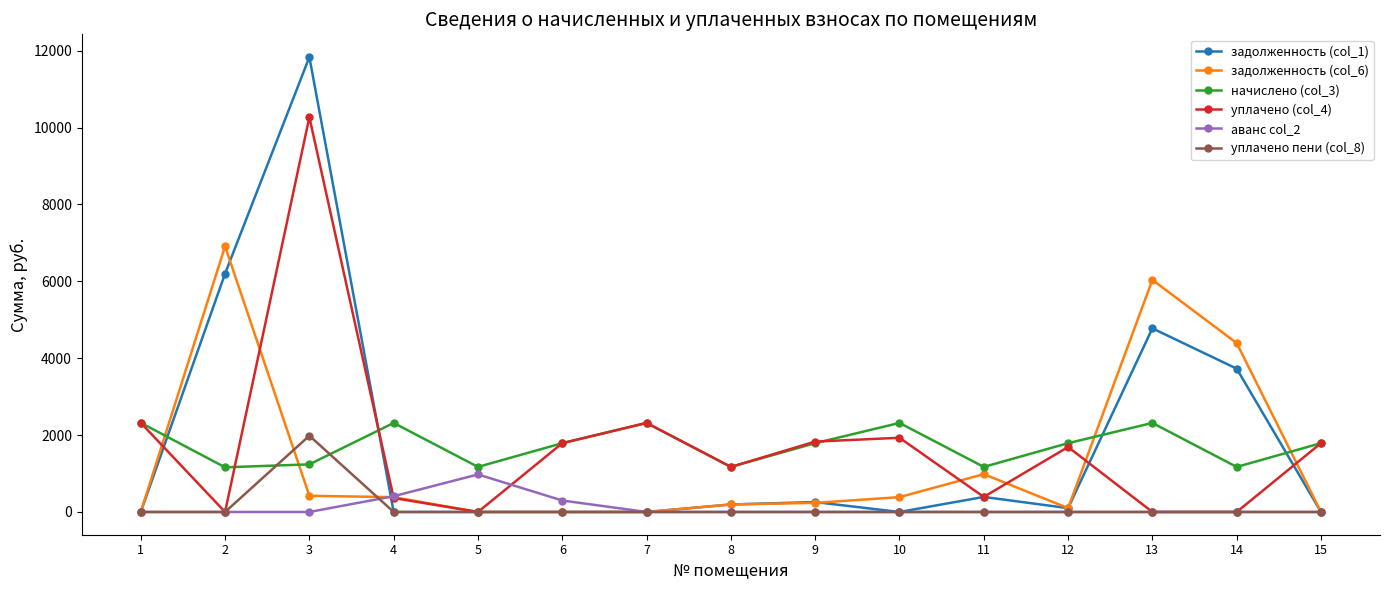

True or false: начислено (col_3) has more than 0 interior local peaks.

True